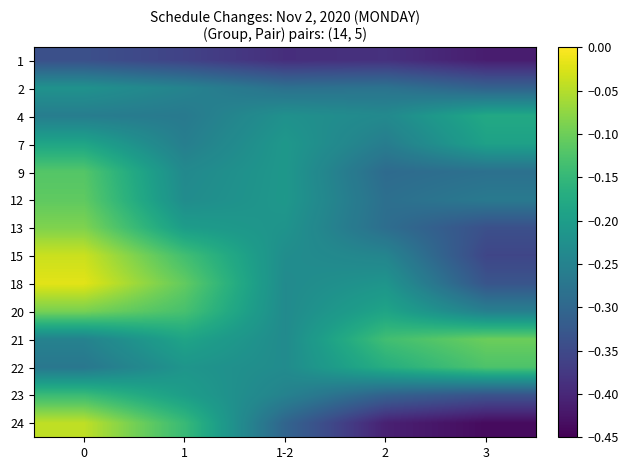

Which has a higher value, 3 or 1?

1